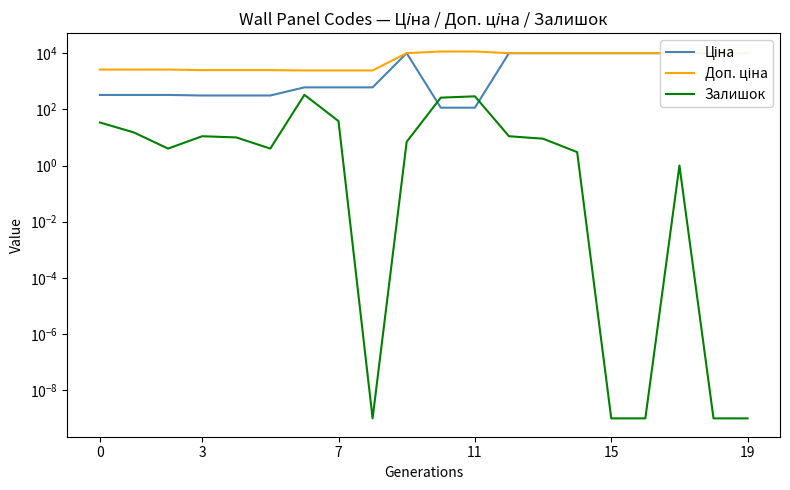

What is the label of the 19th point from the left?

18